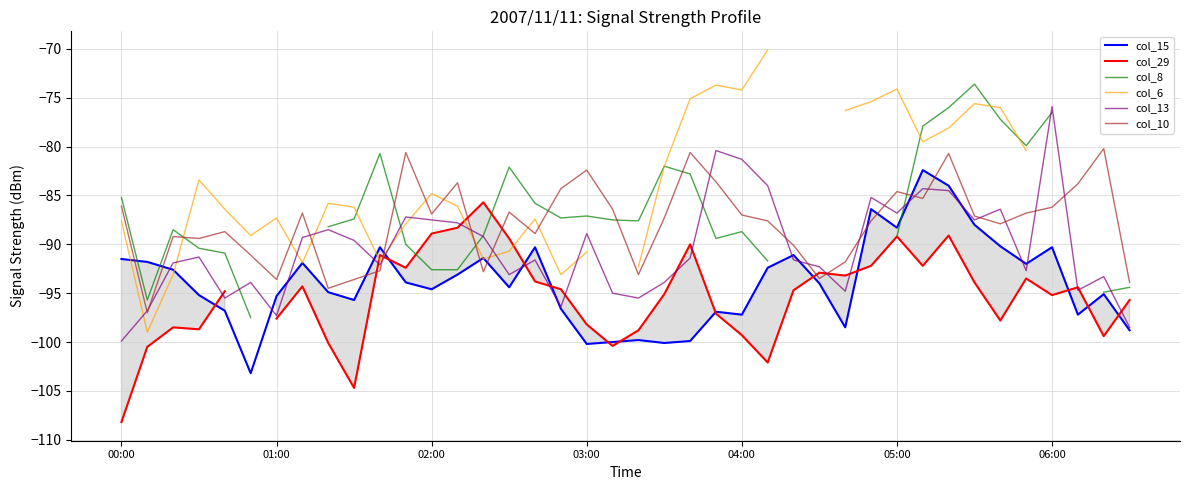

What is the minimum value for col_15?

-103.2